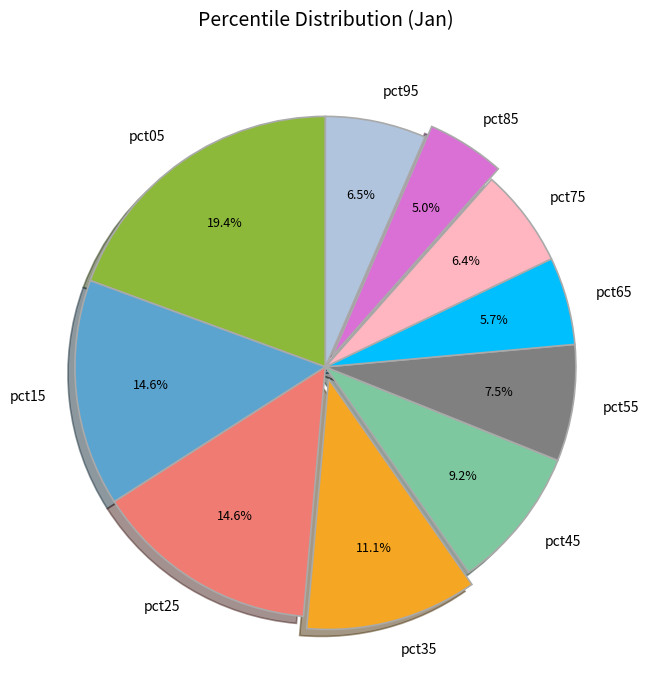

Is it true that pct95 is 13% of the pie?

False